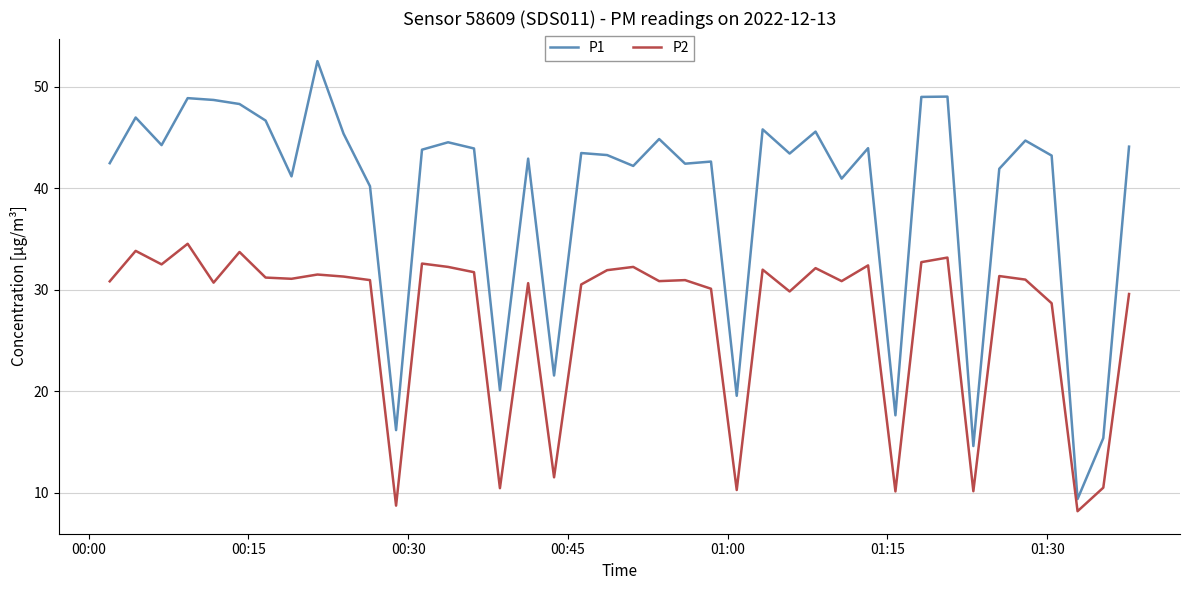

True or false: P2 and P1 cross at least once.

False